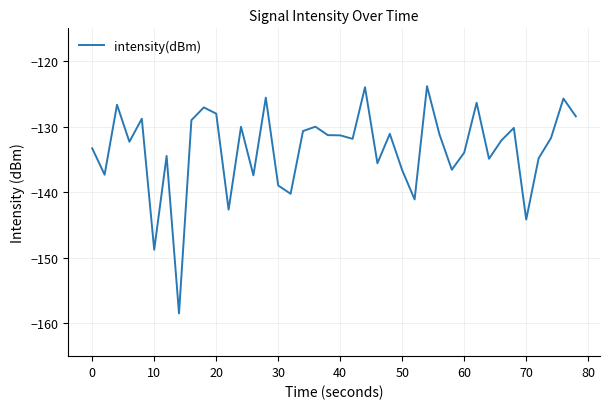

What is the minimum value shown in the chart?

-158.5